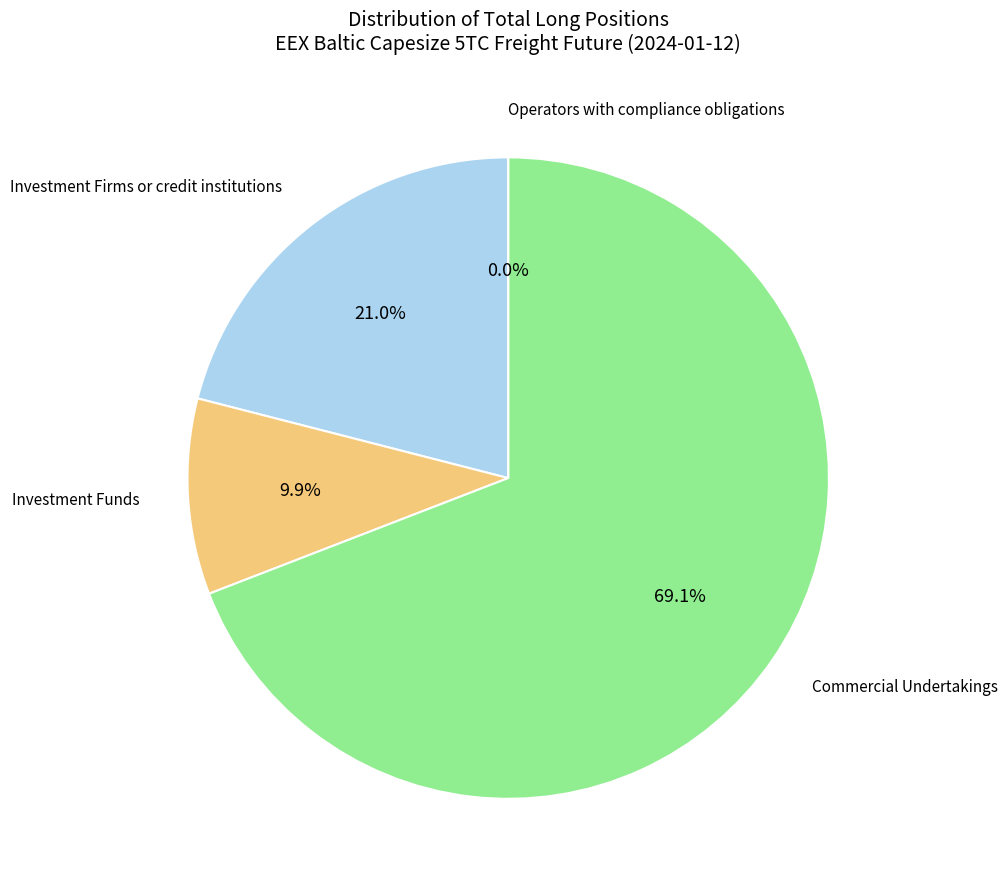

What portion of the pie excludes Commercial Undertakings?

30.9%